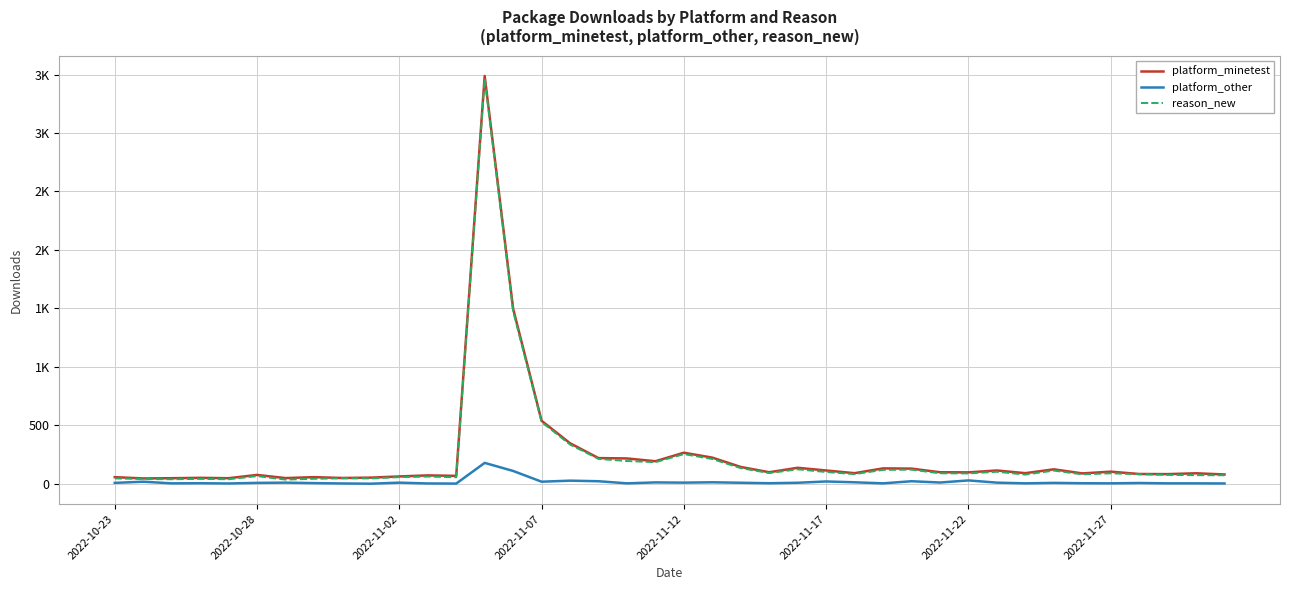

Which series has the largest total across all categories?

platform_minetest